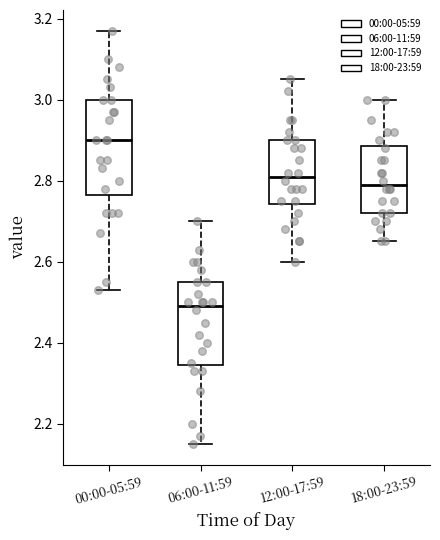

Reading left to right, transcribe this box plot: for each box, give where its median line is, the range the box spans, and where its two whiskers end, as read against the y-axis. The values are not printed on the chart, so give them approximately, as read against the axis.

00:00-05:59: median 2.90, box 2.76 to 3.00, whiskers 2.54 to 3.18
06:00-11:59: median 2.50, box 2.34 to 2.56, whiskers 2.16 to 2.70
12:00-17:59: median 2.82, box 2.74 to 2.90, whiskers 2.60 to 3.06
18:00-23:59: median 2.80, box 2.72 to 2.88, whiskers 2.66 to 3.00